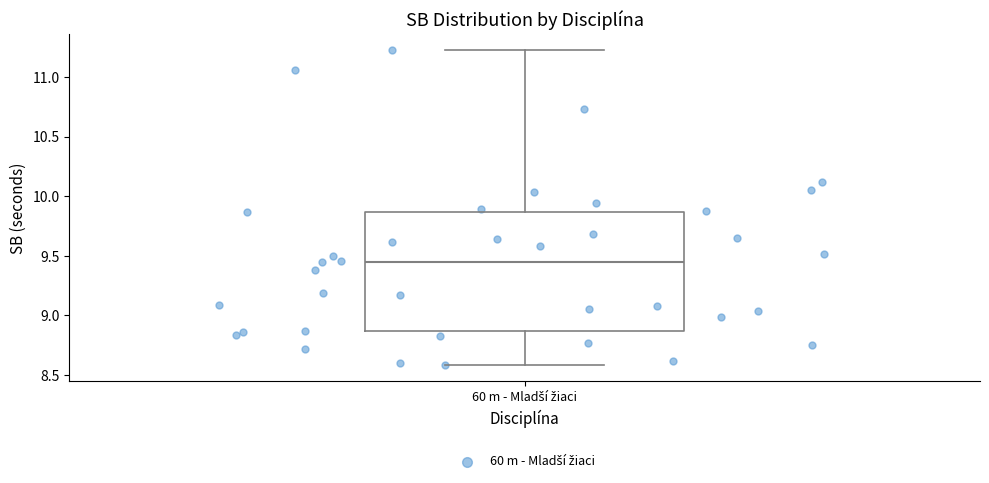

Where does the median line of the box for 60 m - Mladší žiaci sit on the y-axis? The values are not printed on the chart, so give them approximately, as read against the axis.

9.45